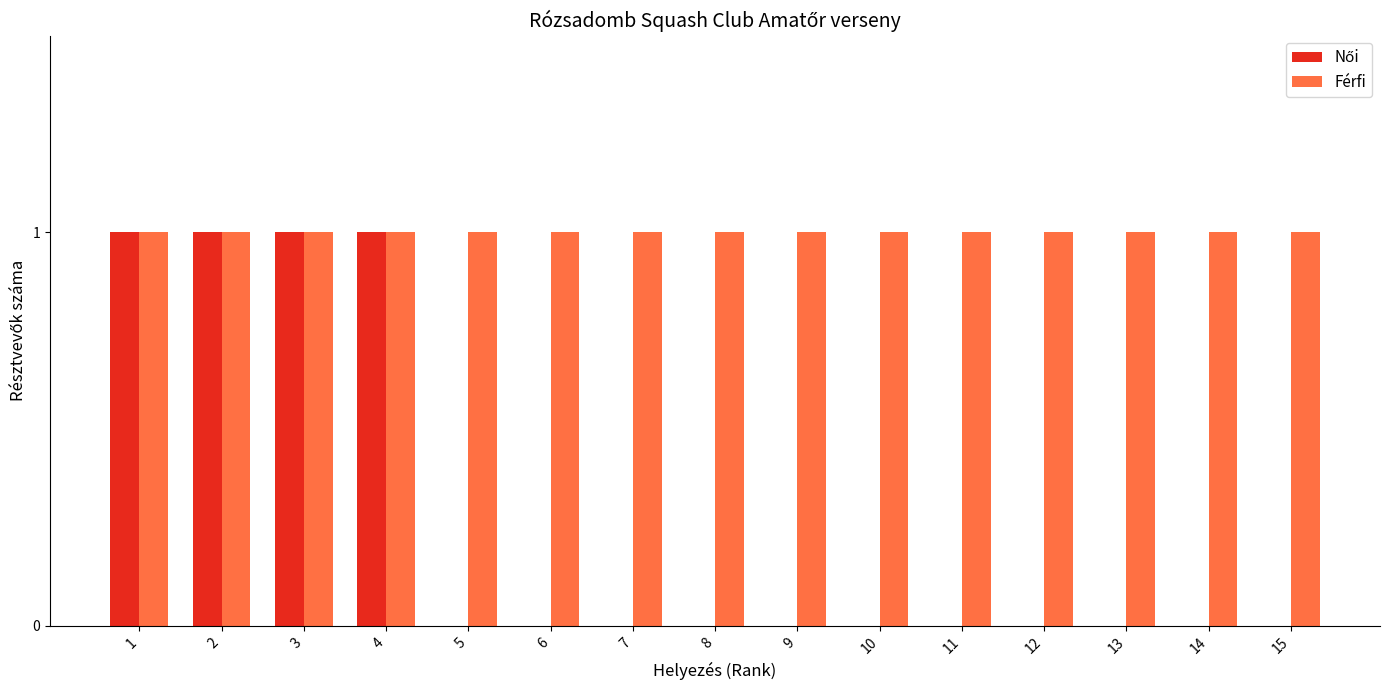

What is the greatest value displayed?

1